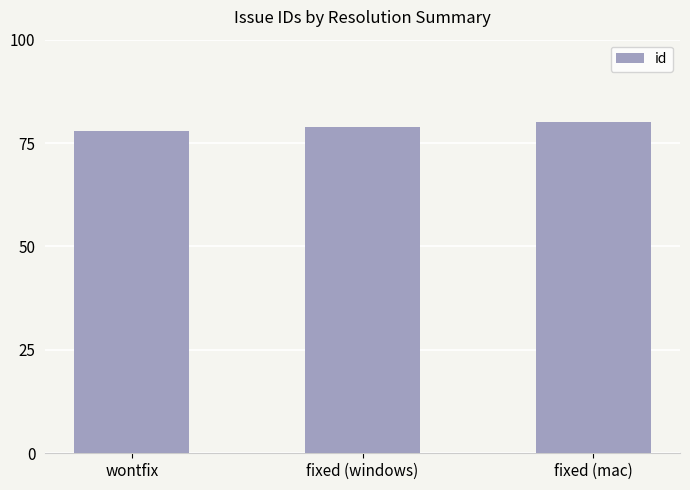

What is the ratio of the value at wontfix to the value at fixed (windows)?

1.0